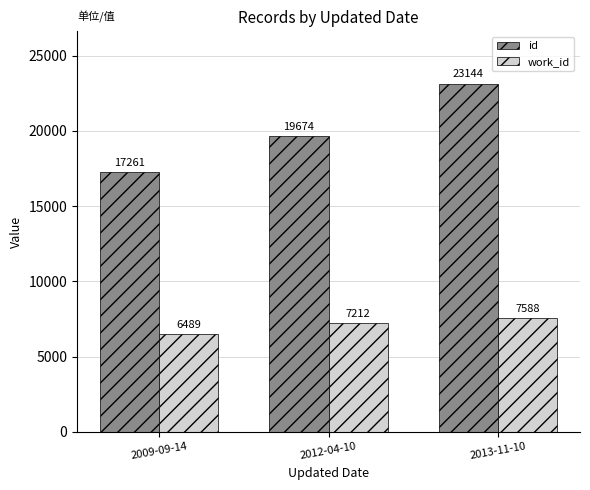

What is the label of the 1st bar from the right?

2013-11-10